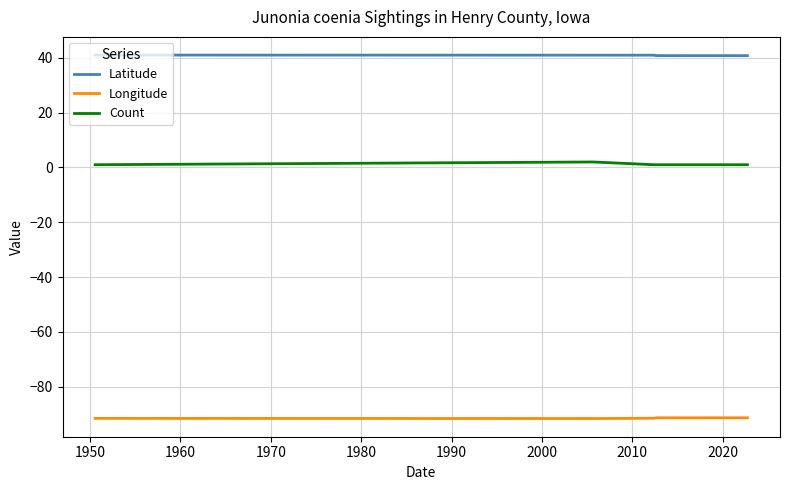

What is the minimum value for Longitude?

-91.7